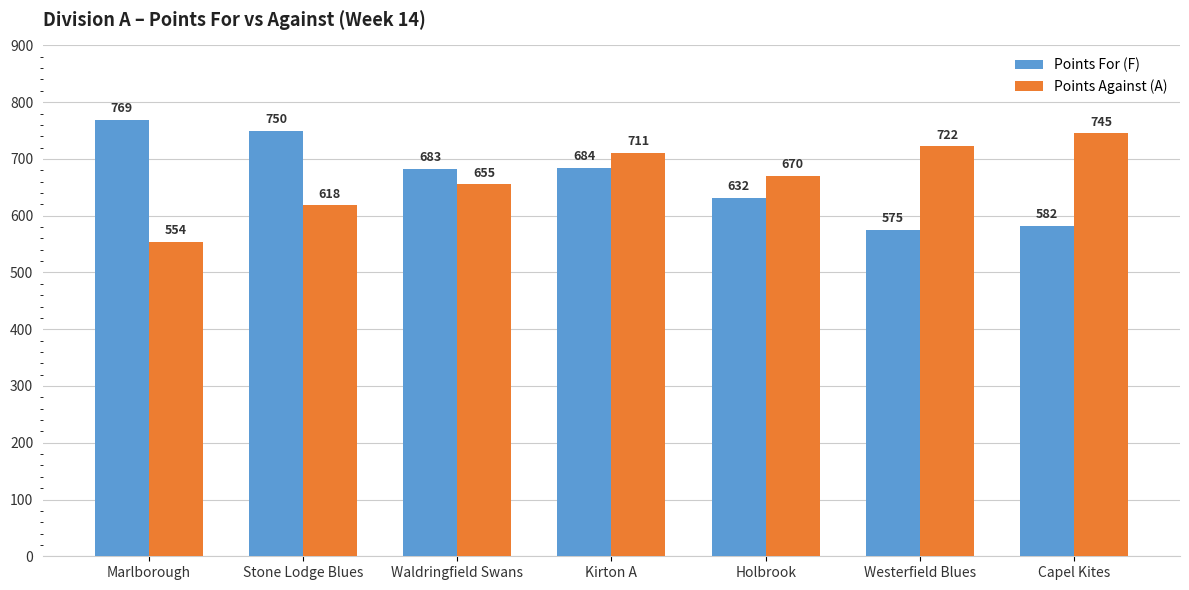

Reading left to right, extract all data points from this chart.

Points For (F): Marlborough=769	Stone Lodge Blues=750	Waldringfield Swans=683	Kirton A=684	Holbrook=632	Westerfield Blues=575	Capel Kites=582
Points Against (A): Marlborough=554	Stone Lodge Blues=618	Waldringfield Swans=655	Kirton A=711	Holbrook=670	Westerfield Blues=722	Capel Kites=745